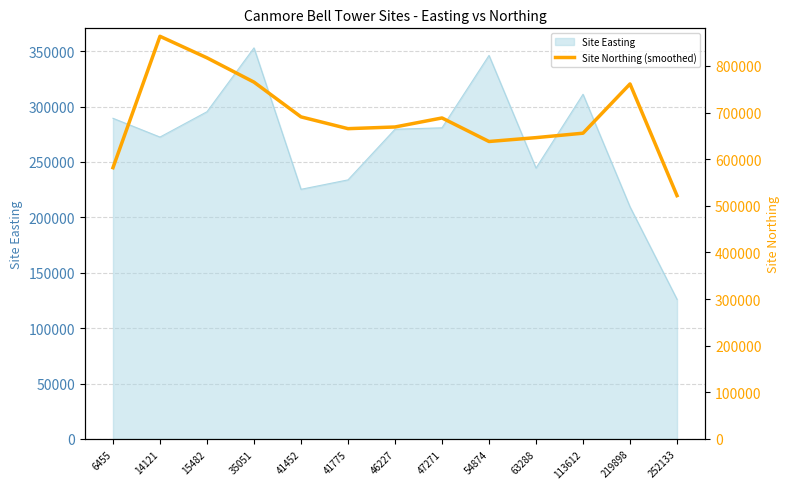

Which category has the highest value across all series?

14121